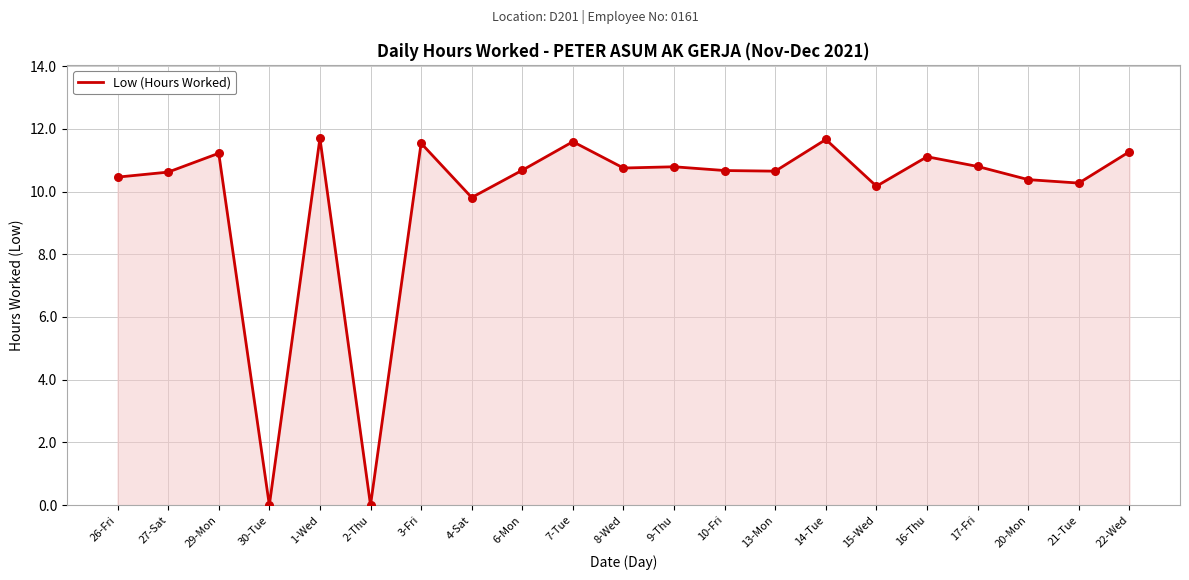

What is the change in value from 7-Tue to 17-Fri?

-0.8